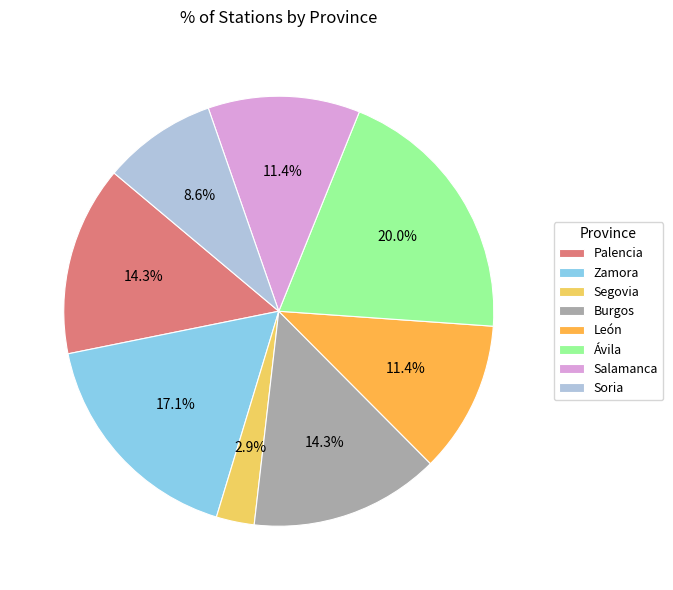

How much of the chart is everything except Segovia?

97.1%